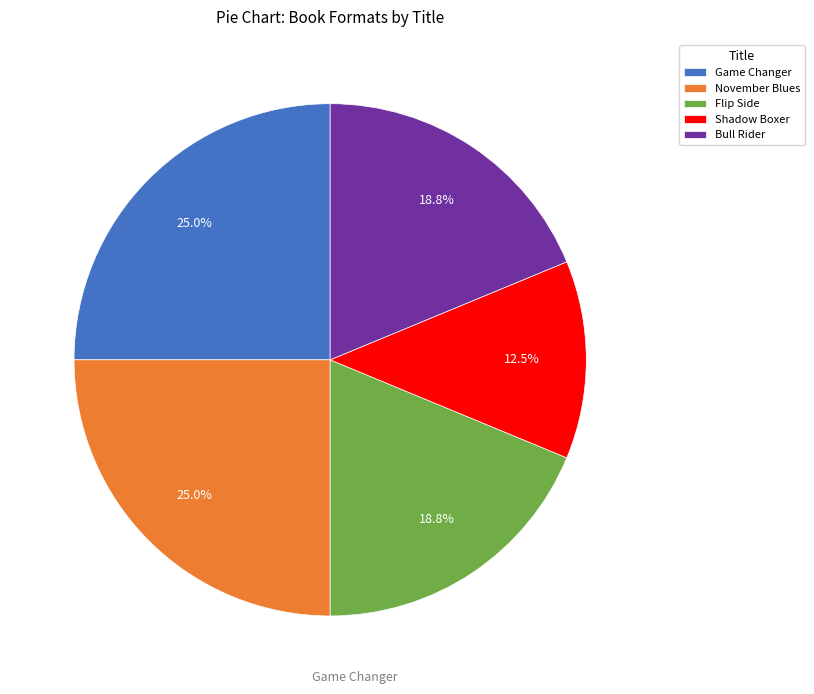

How many segments does this pie chart have?

5